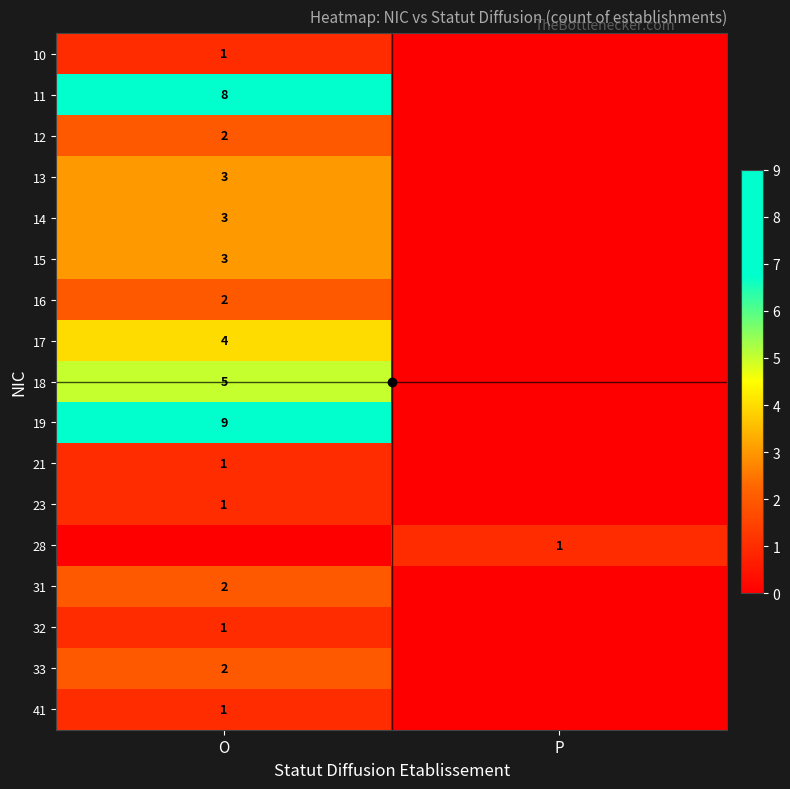

The value of 17 at O is 4. True or false?

True